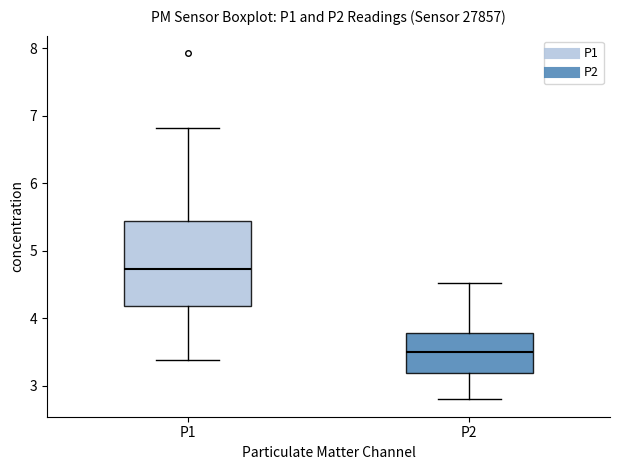

Which box has the highest median line?

P1